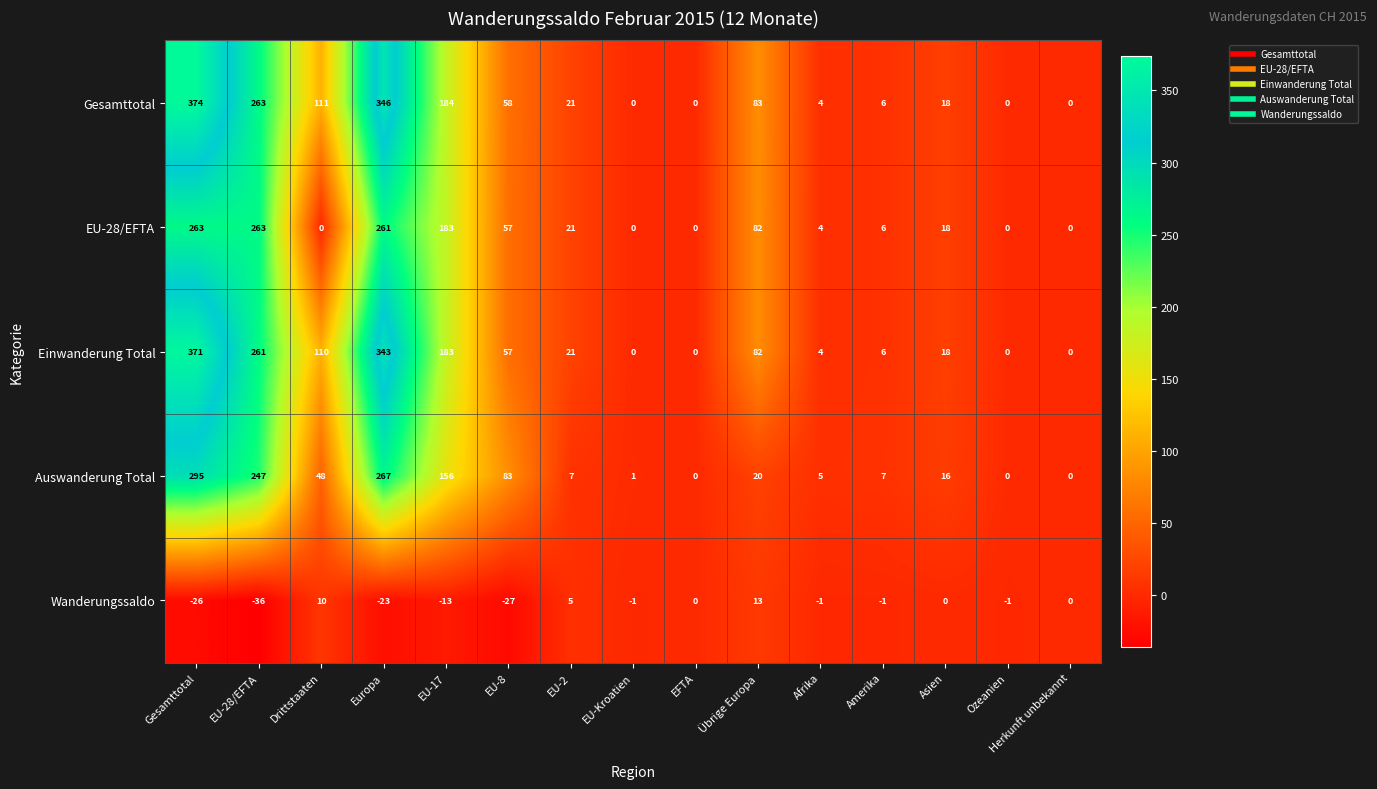

Which series has the largest total across all categories?

Gesamttotal